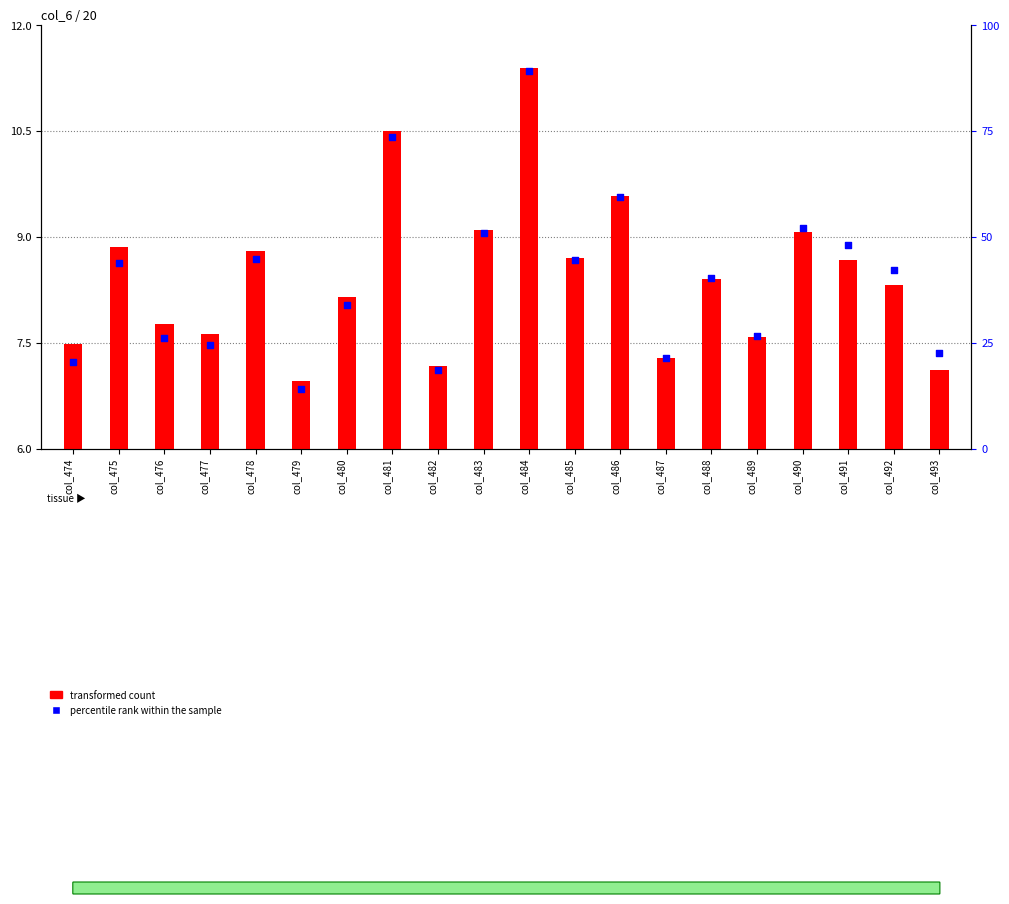

At which category is the sum across all series the highest?

col_484